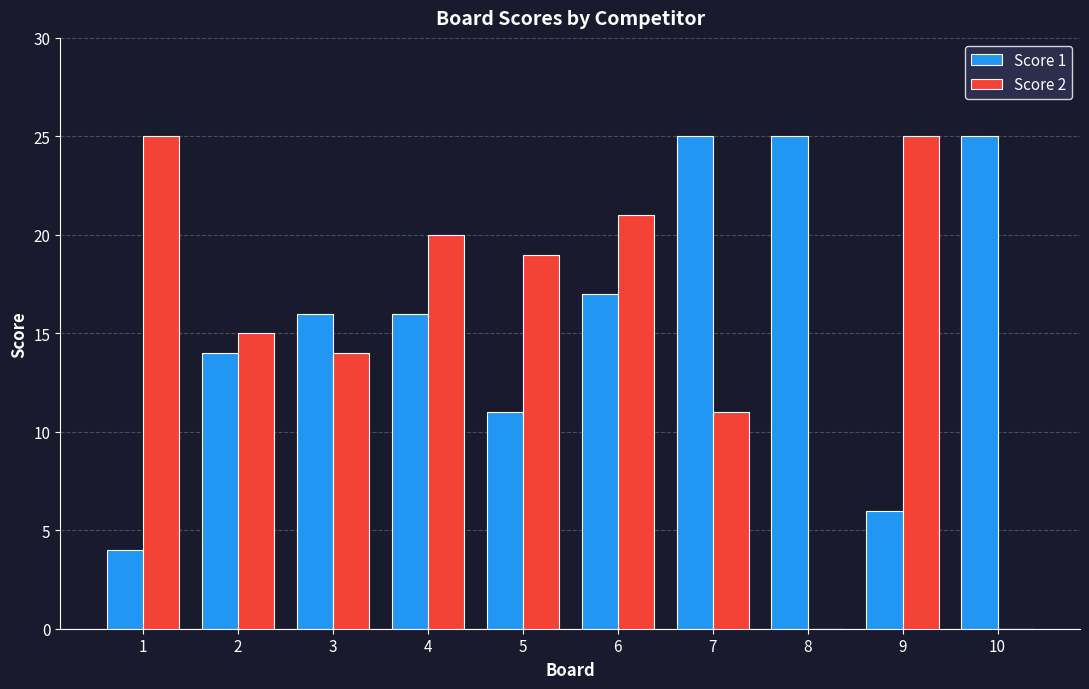

What is the difference between the Score 1 values at 9 and 8?

19